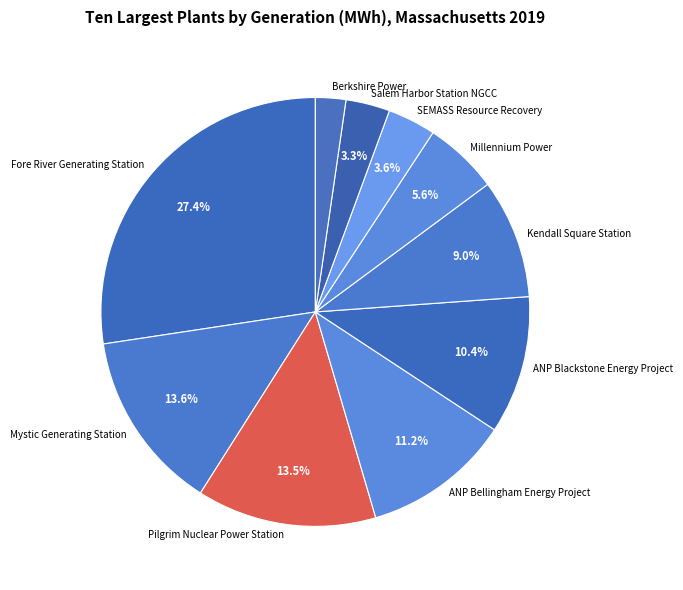

True or false: SEMASS Resource Recovery accounts for 4% of the total.

True